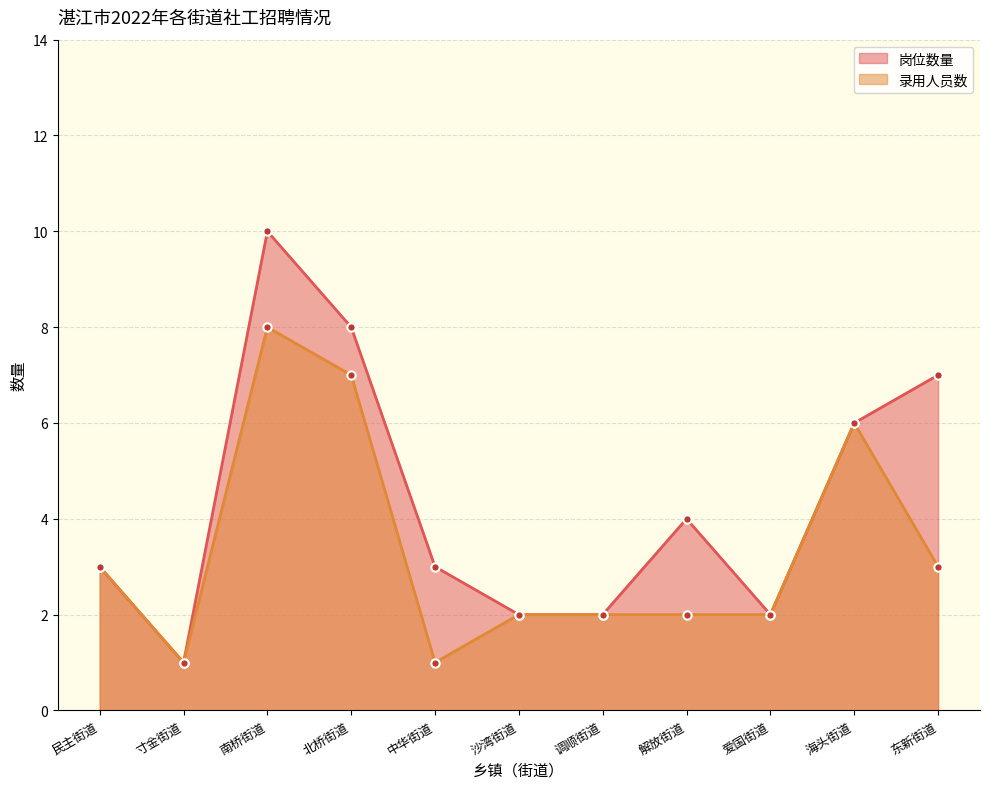

The value of 岗位数量 at 南桥街道 is 13. True or false?

False